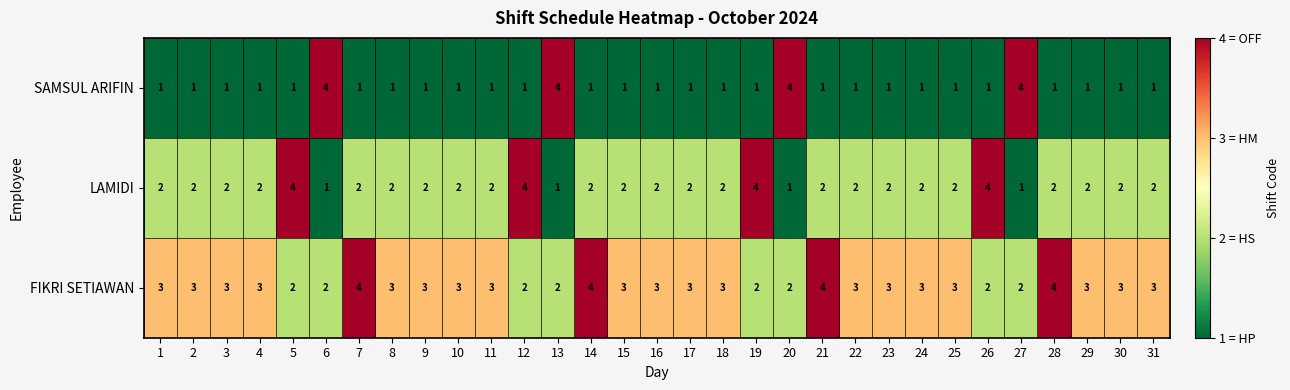

How many data points does each series have?

31